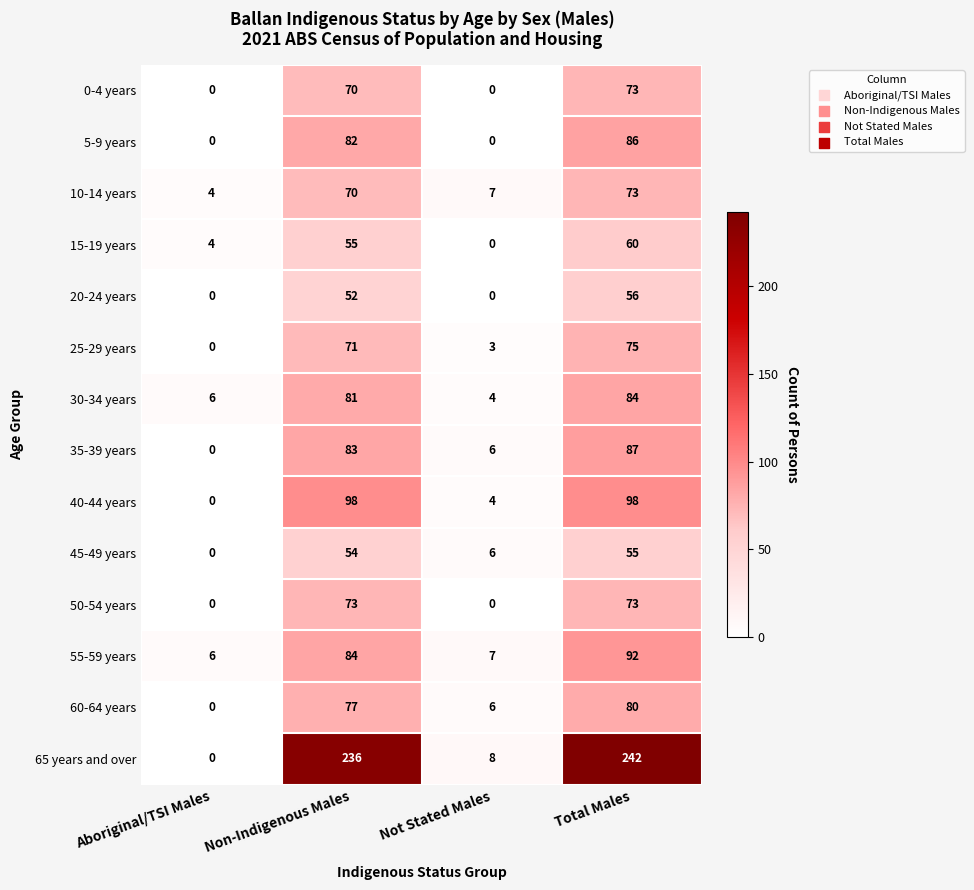

What is the approximate value of 55-59 years at Not Stated Males, to the nearest 5?

5